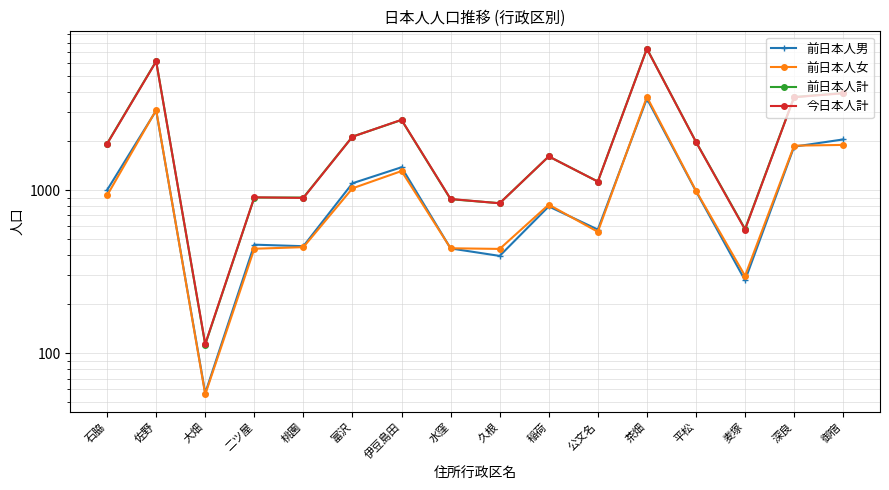

How many lines are shown in the chart?

4